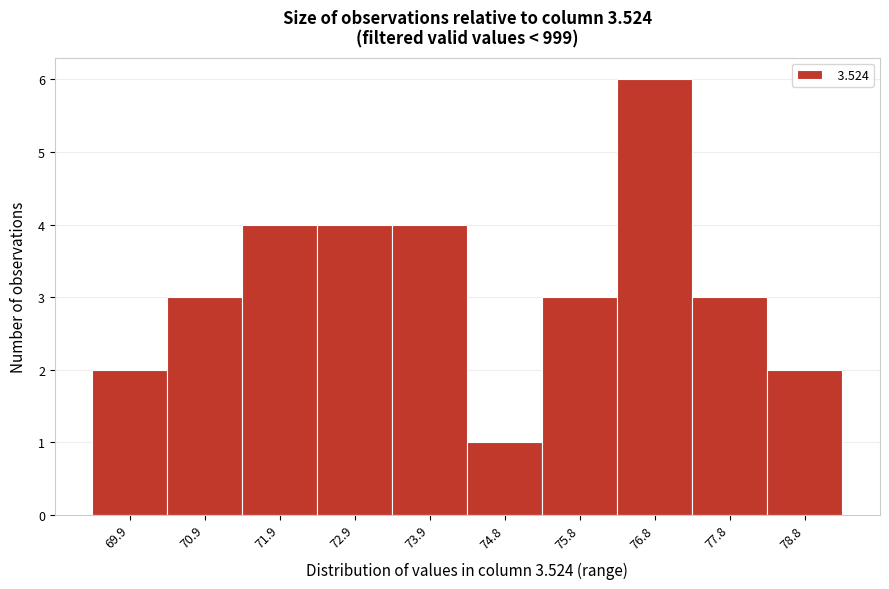

Reading left to right, list all the values displayed in this chart.

2	3	4	4	4	1	3	6	3	2